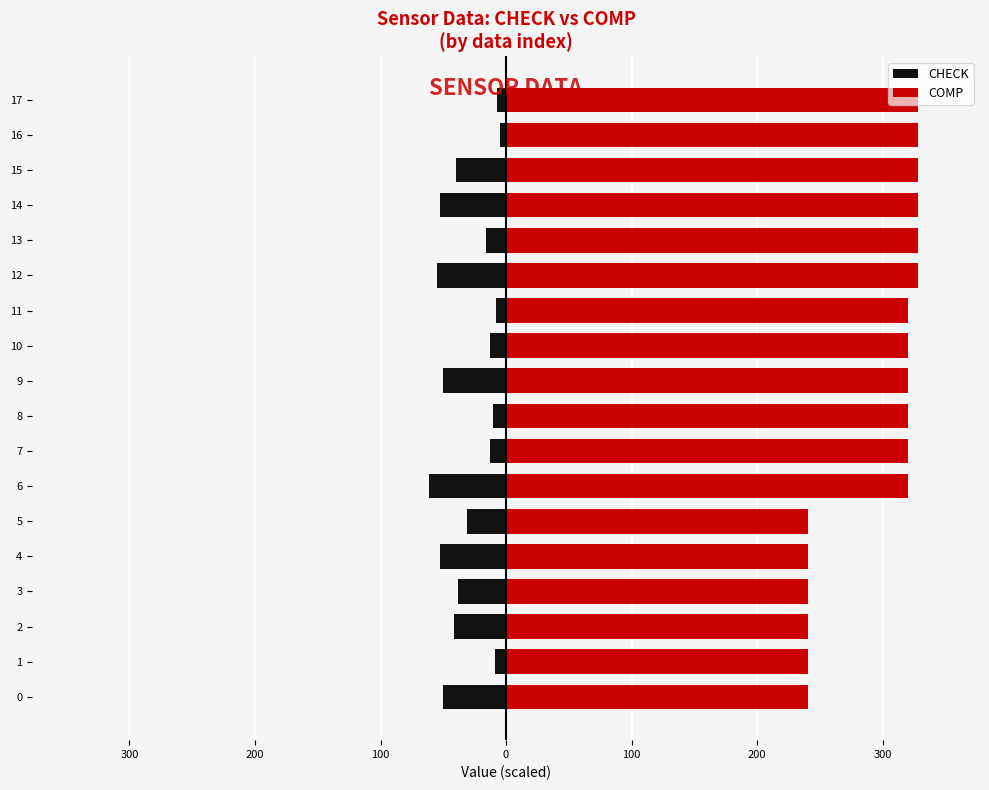

How many bars are there in each group?

2